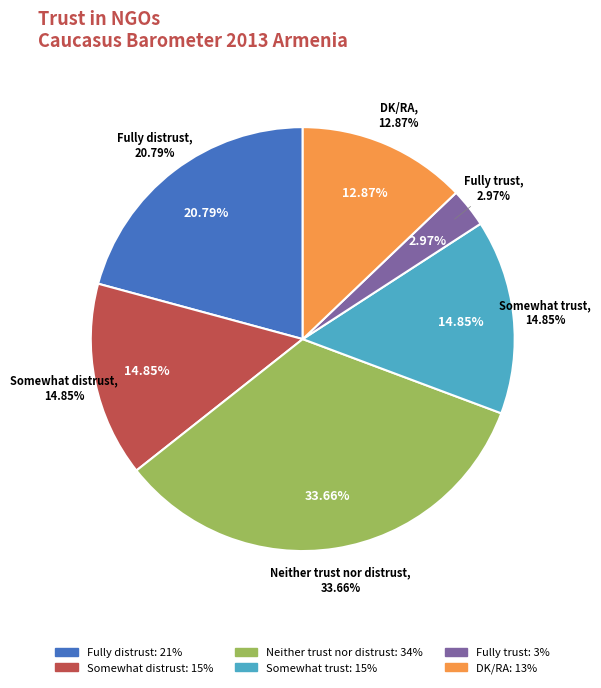

To the nearest percent, what is the difference between the largest and smallest slice percentages?

31%